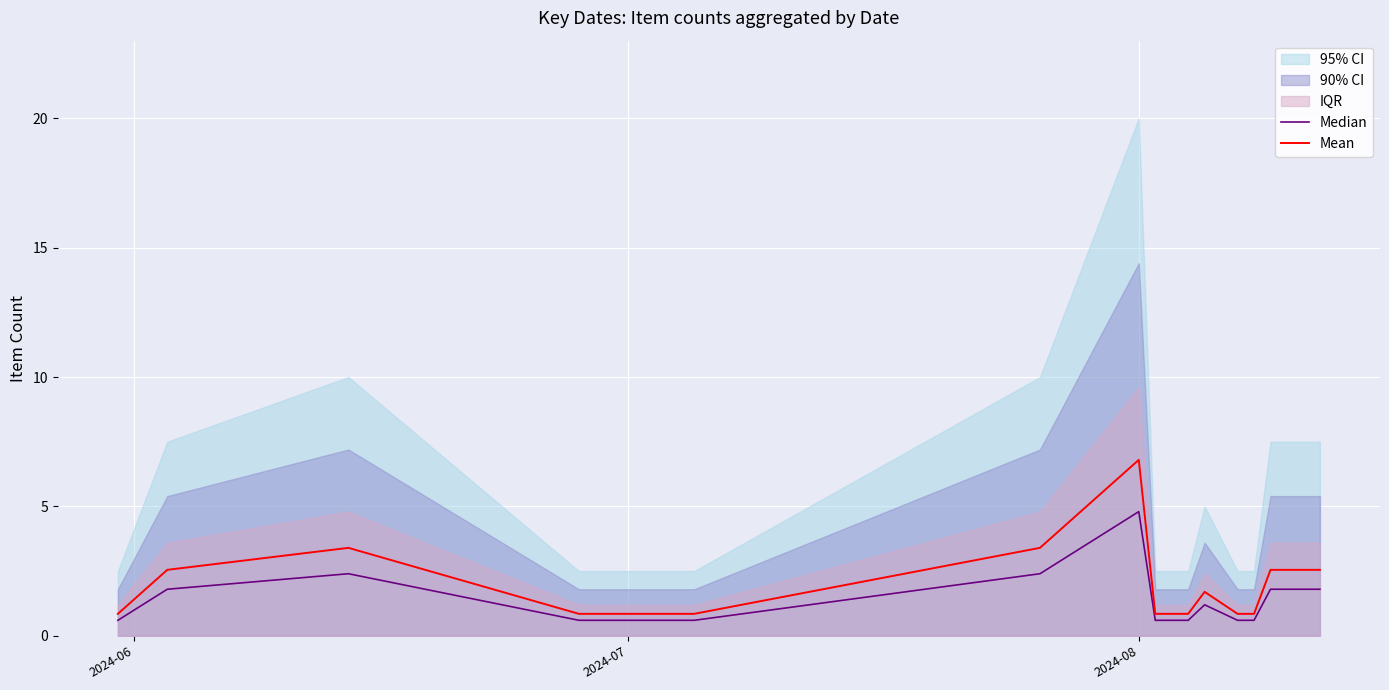

True or false: Median and Mean cross at least once.

False